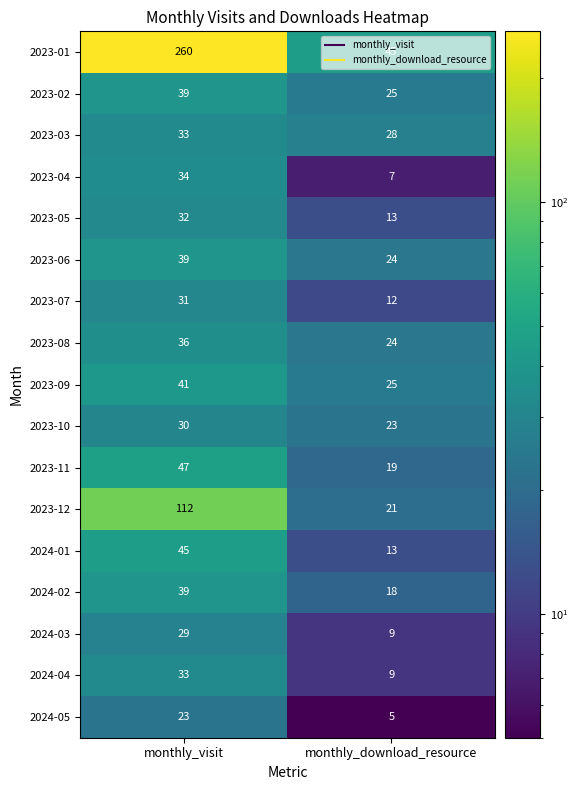

The value of 2023-07 at monthly_download_resource is 20. True or false?

False